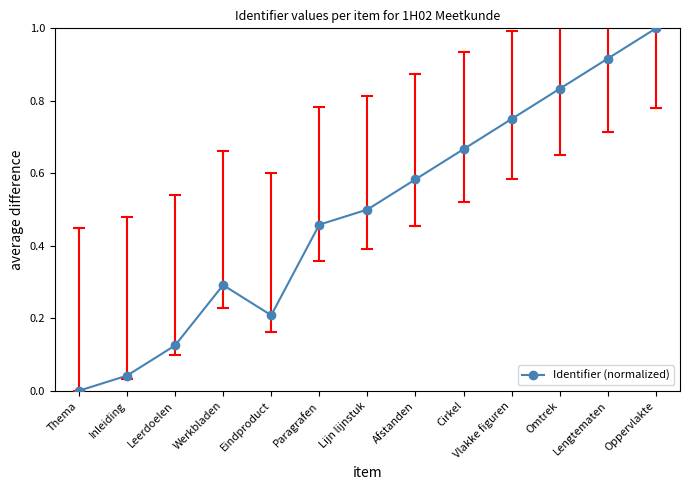

Which category has the highest value across all series?

Oppervlakte